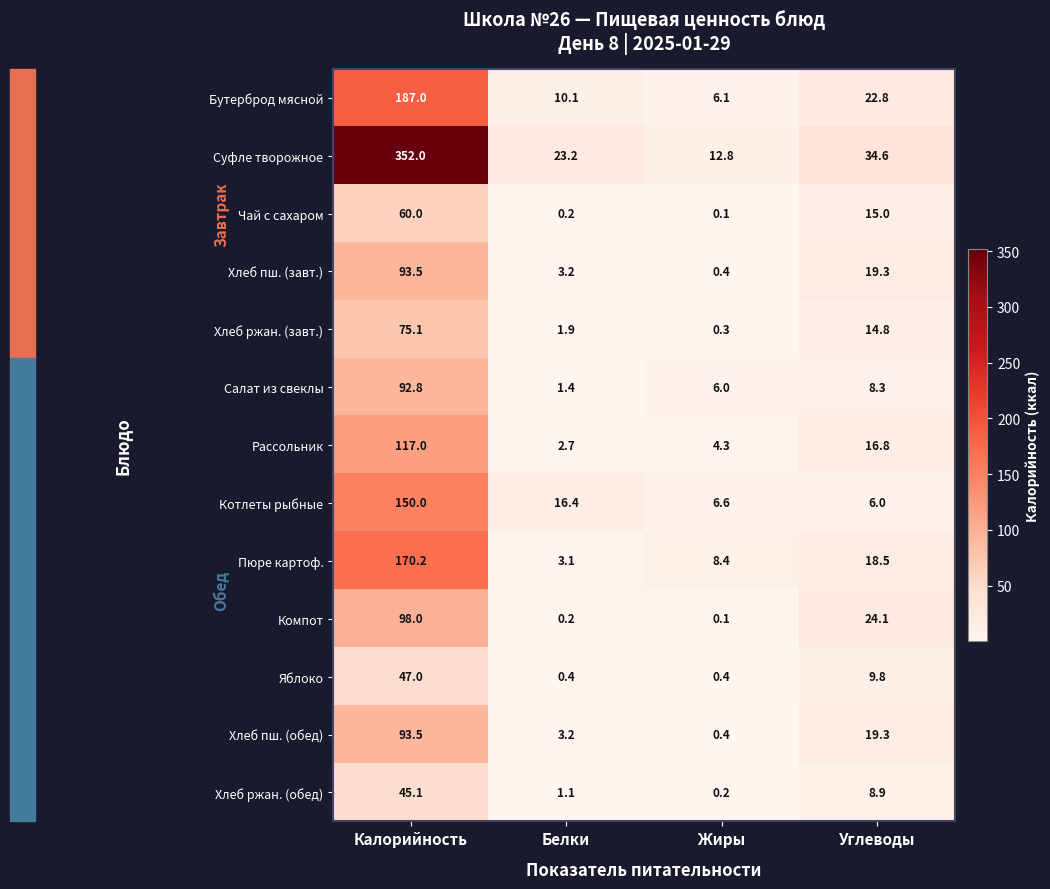

The value of Хлеб пш. (обед) at Жиры is 0.4. True or false?

True